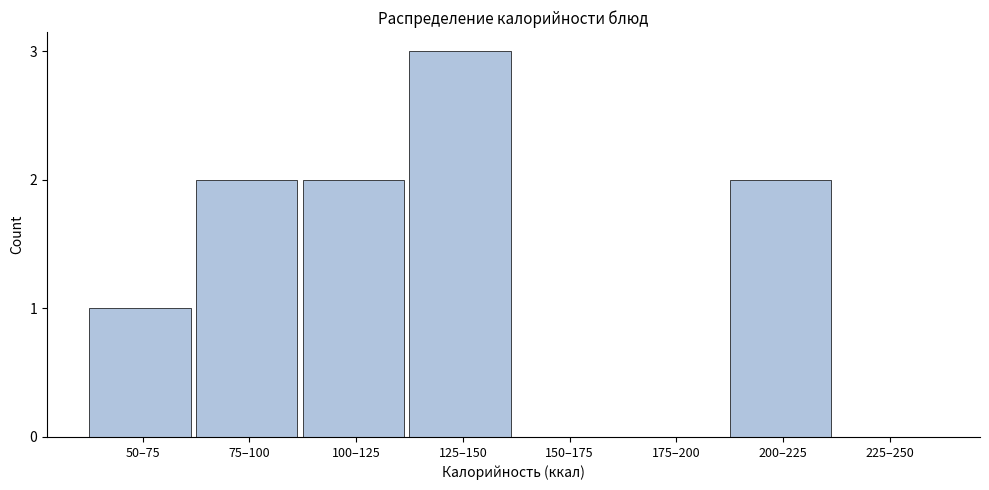

Reading left to right, list all the values displayed in this chart.

50–75=1	75–100=2	100–125=2	125–150=3	150–175=0	175–200=0	200–225=2	225–250=0